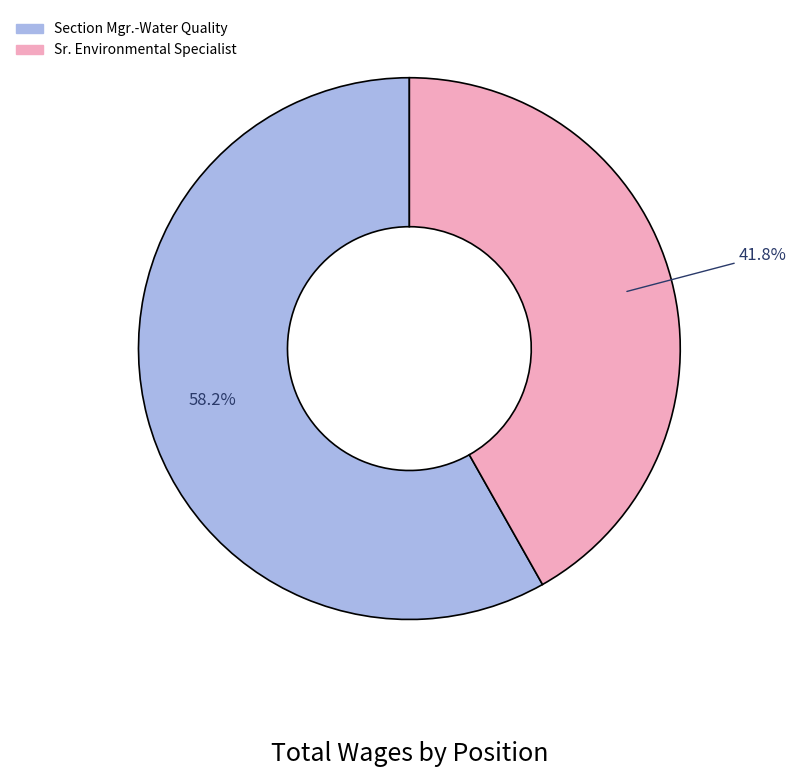

The Sr. Environmental Specialist slice represents 49% of the pie. True or false?

False